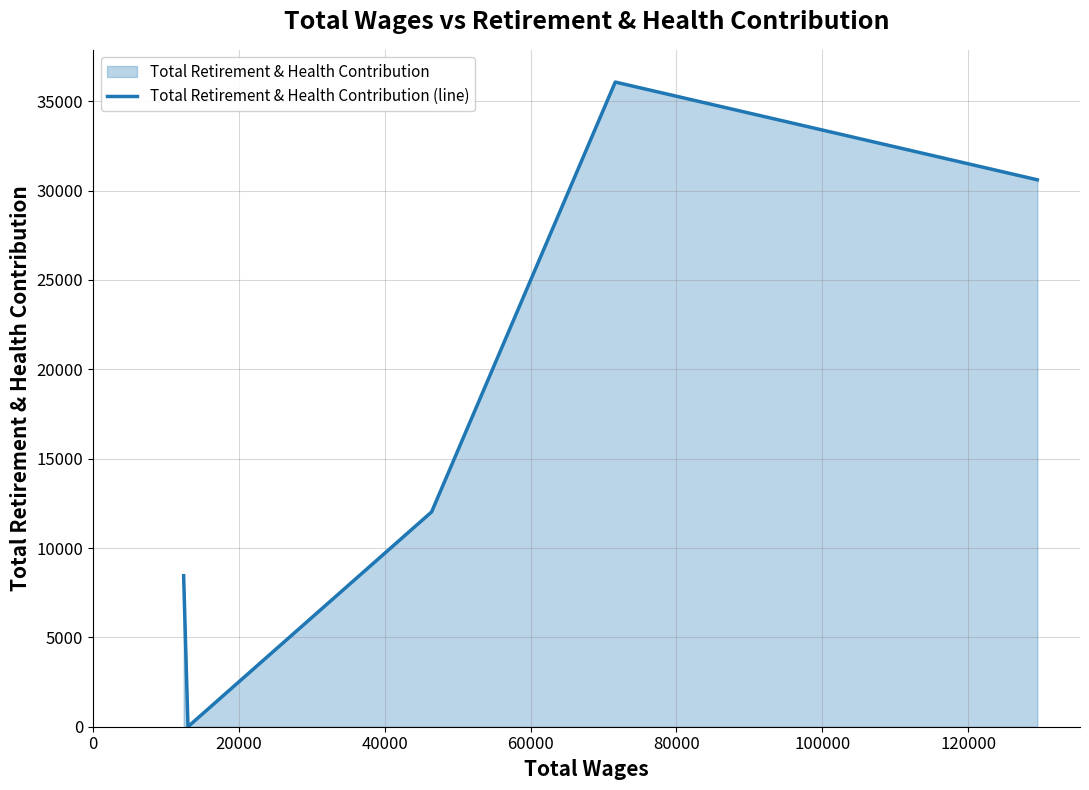

Reading left to right, transcribe all the data shown in this chart.

8451	0	12020	36075	30606